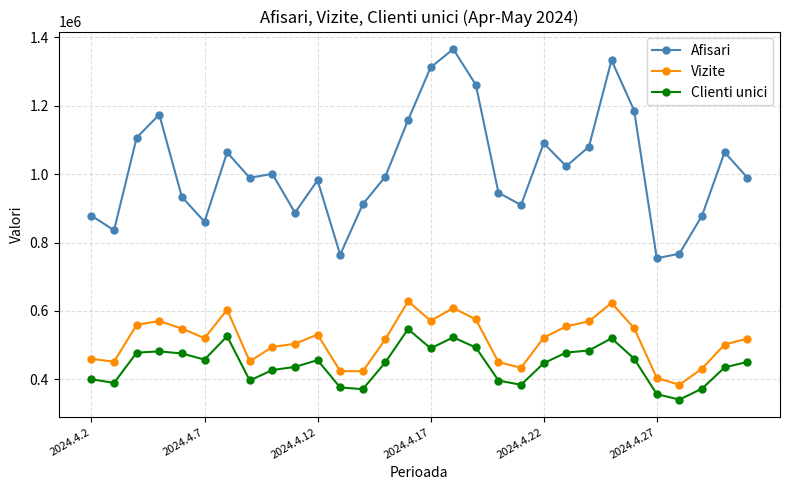

Does the chart have visible grid lines?

Yes